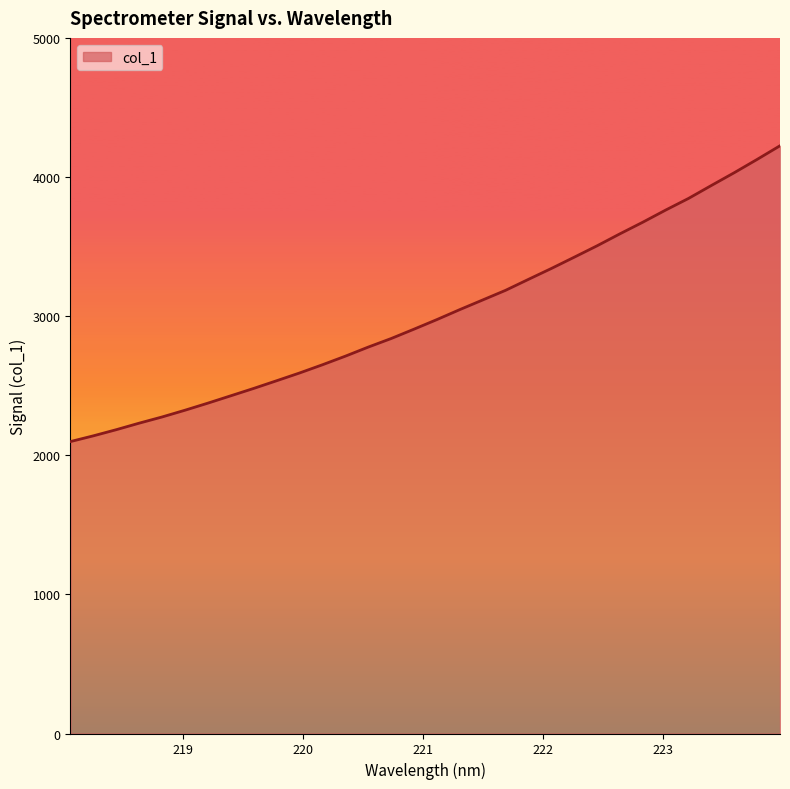

What is the smallest value displayed?

2098.5